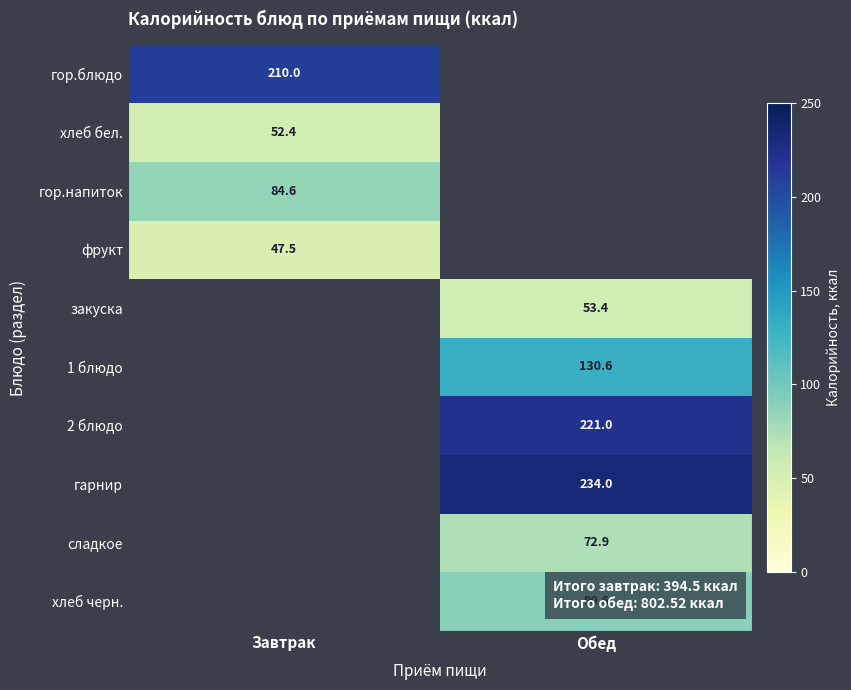

The value of гор.блюдо at Завтрак is 210.0. True or false?

True